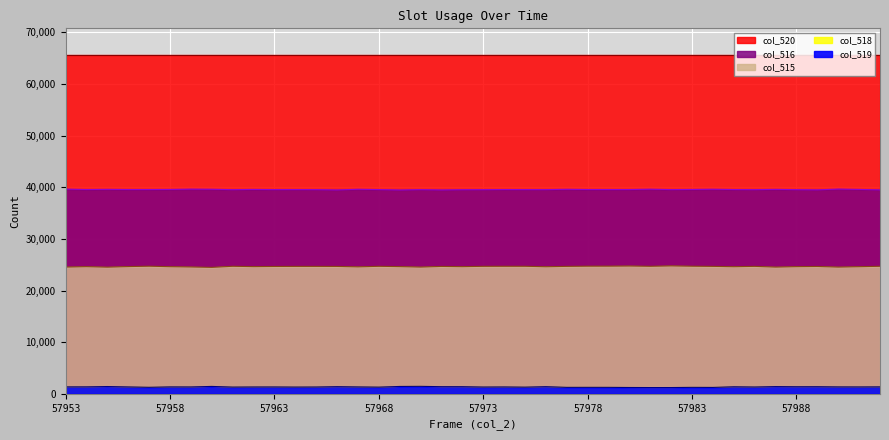

At which category is the sum across all series the highest?

57970